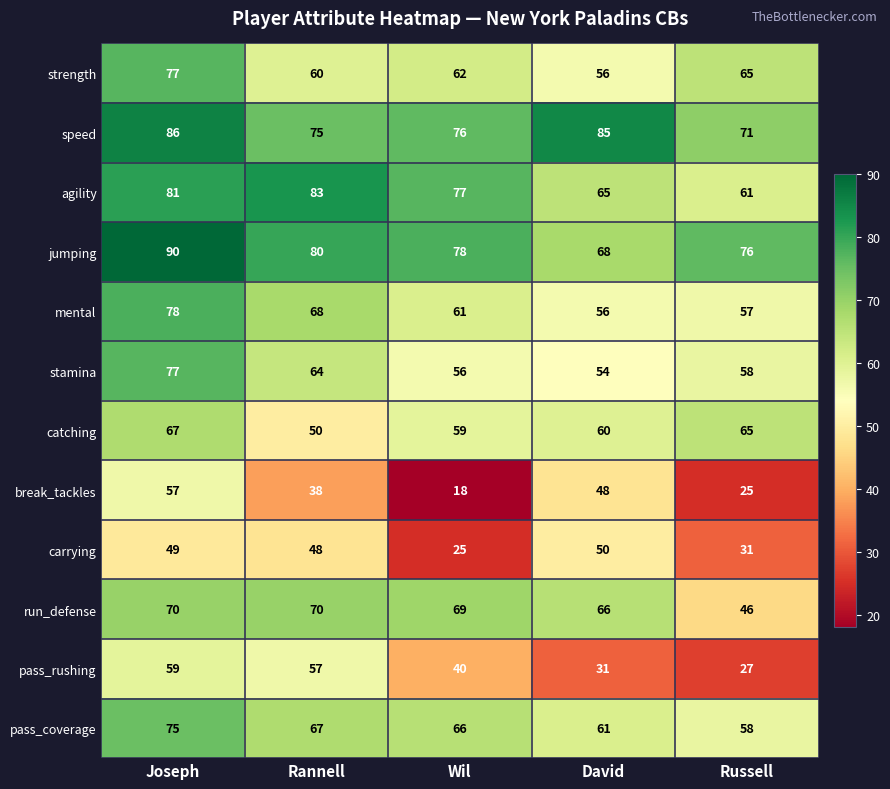

What is the difference between the maximum and minimum values in the speed series?

15